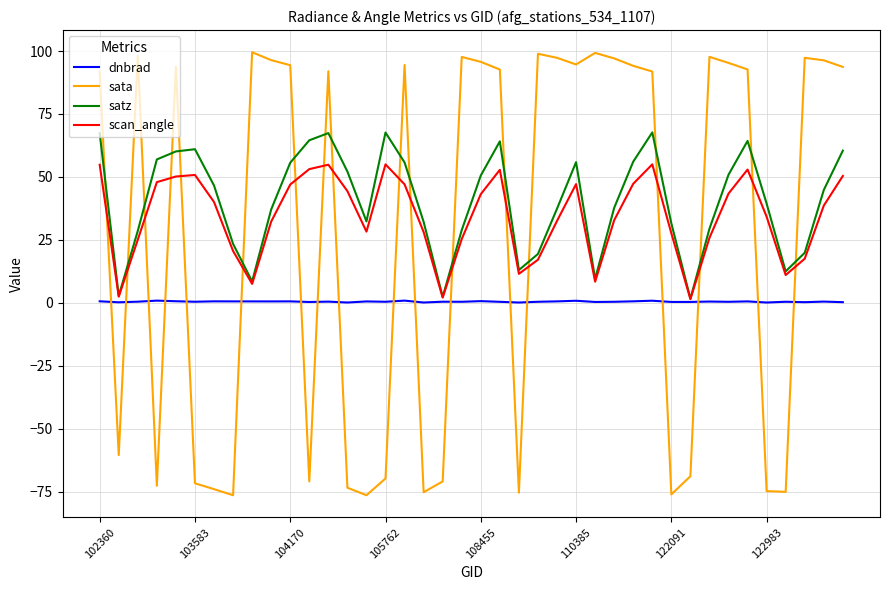

Rank the series by their maximum value, from highest to lowest.

sata, satz, scan_angle, dnbrad